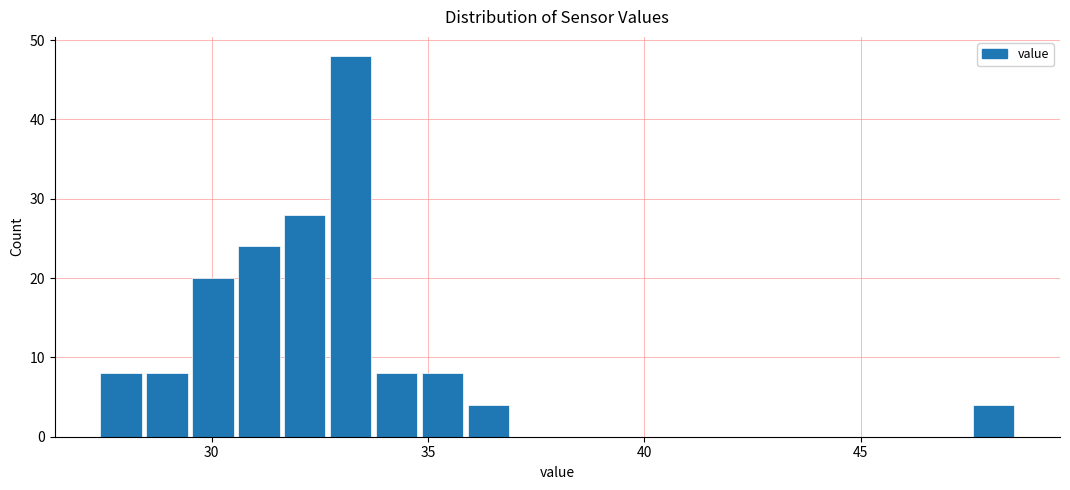

Read against the x-axis, roughly where is the centre of the tallest bar?

33.0